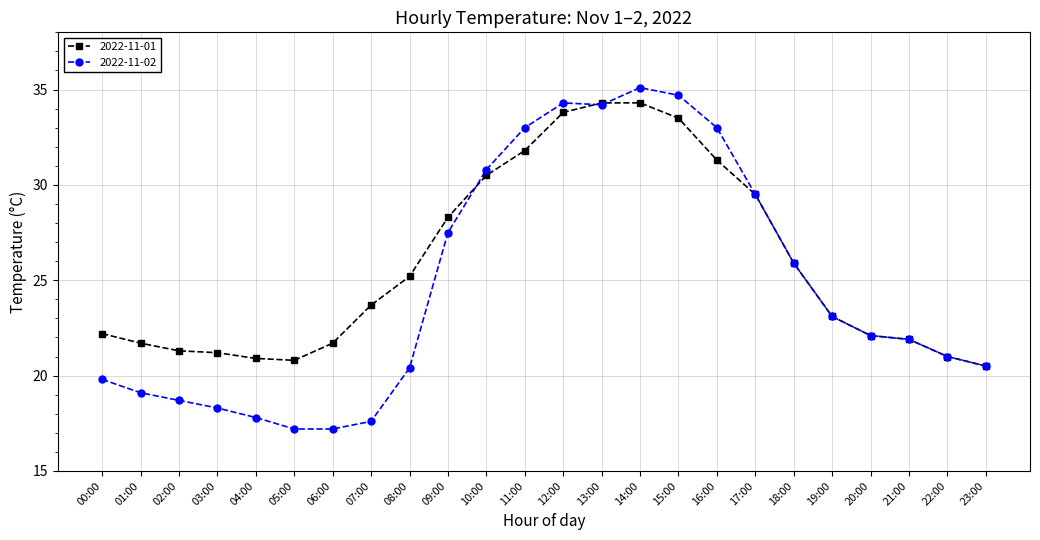

Is this an area chart (filled region under the line)?

No